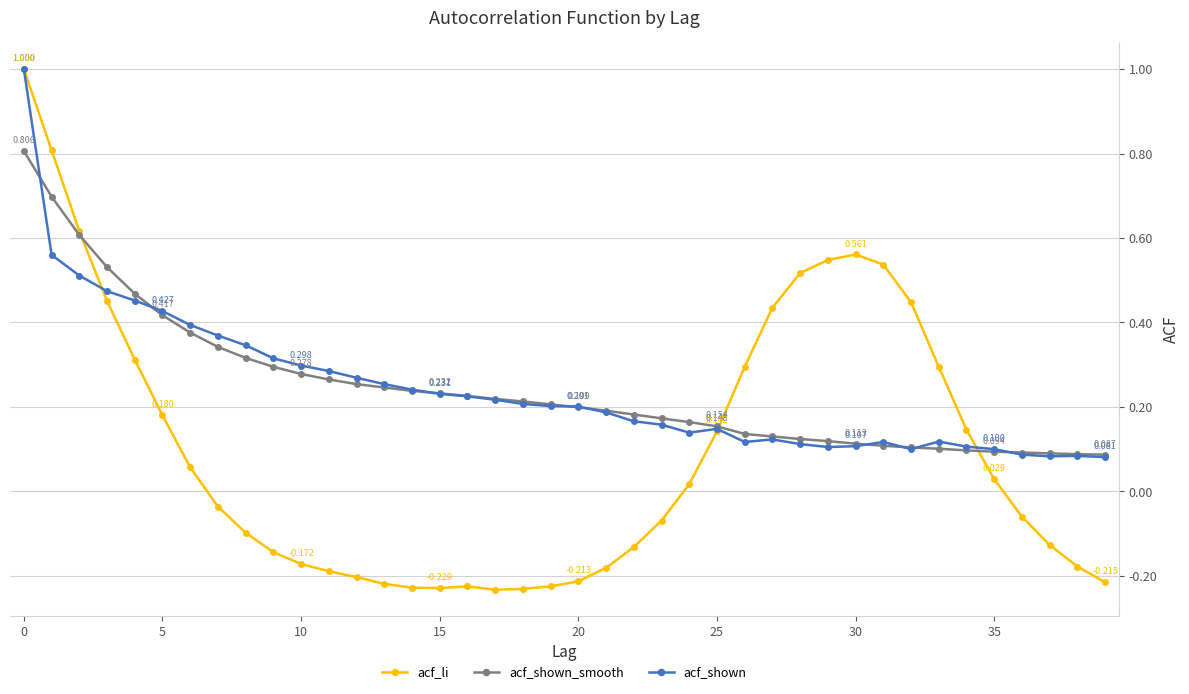

Which series has the largest range (max minus min)?

acf_li